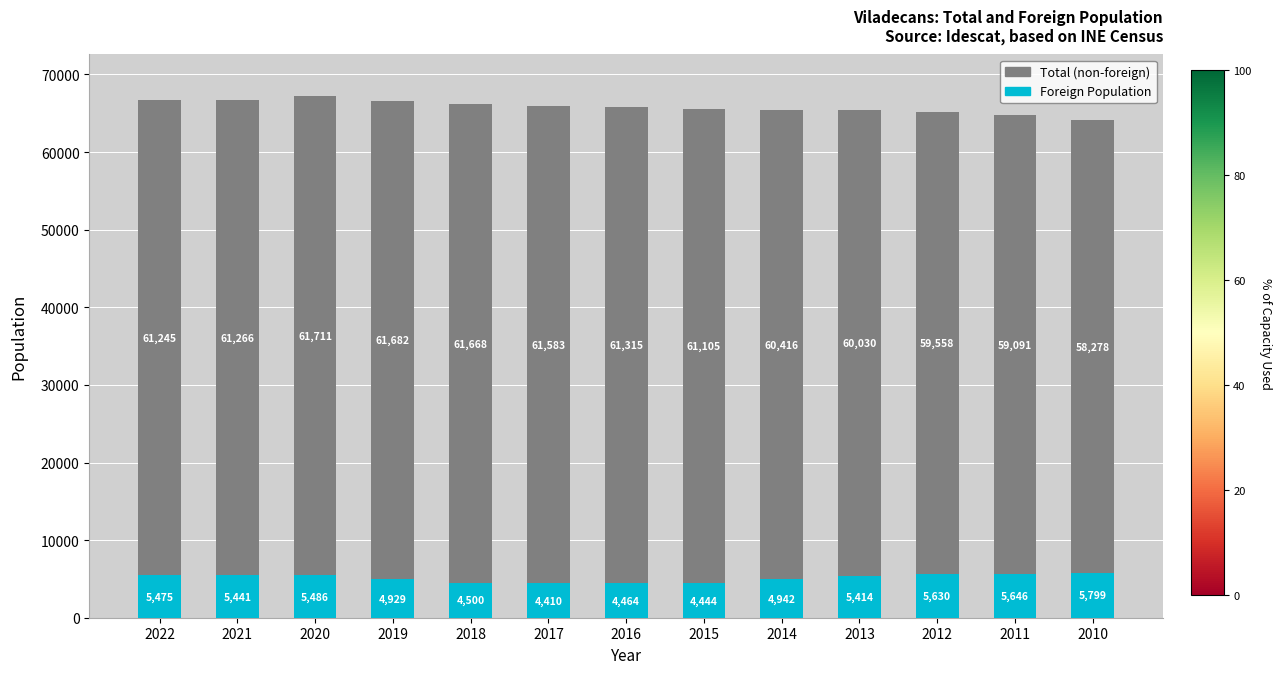

What is the maximum value for Foreign Population?

5799